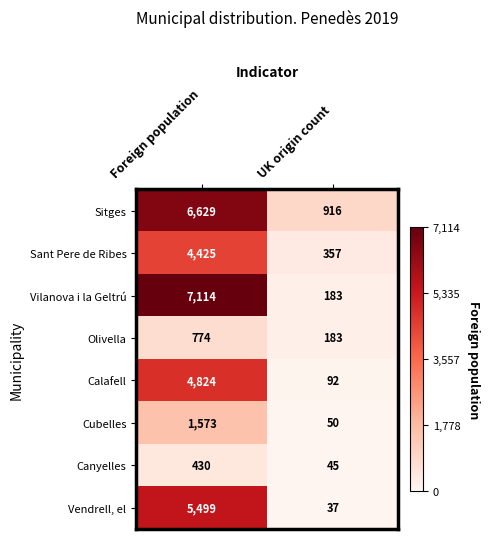

Between Foreign population and UK origin count, which series saw the biggest shift?

Vilanova i la Geltrú